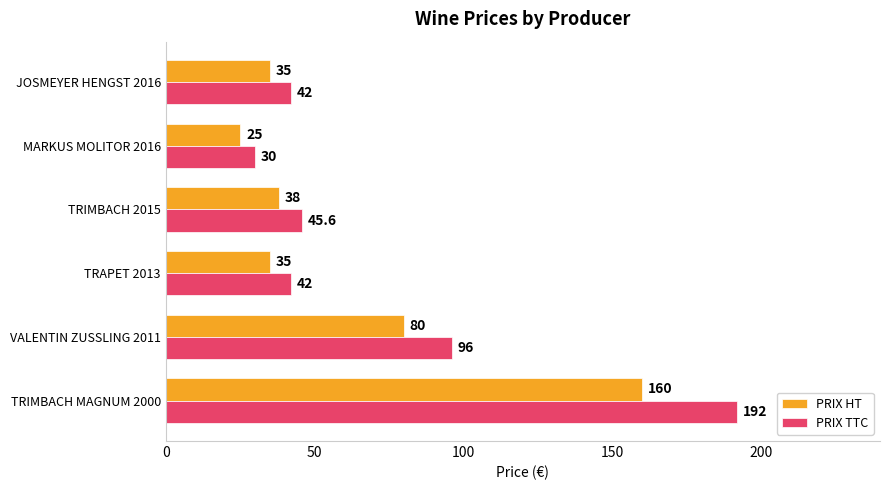

What is the sum of the PRIX TTC values at JOSMEYER HENGST 2016 and TRAPET 2013?

84.0